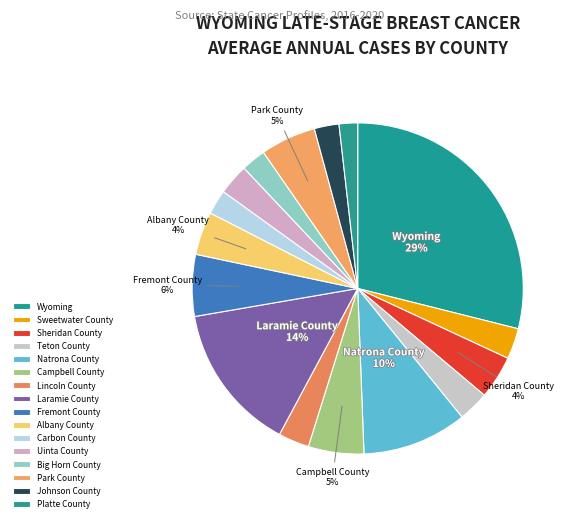

Approximately how many times larger is the value at Sweetwater County compared to Albany County?

0.7